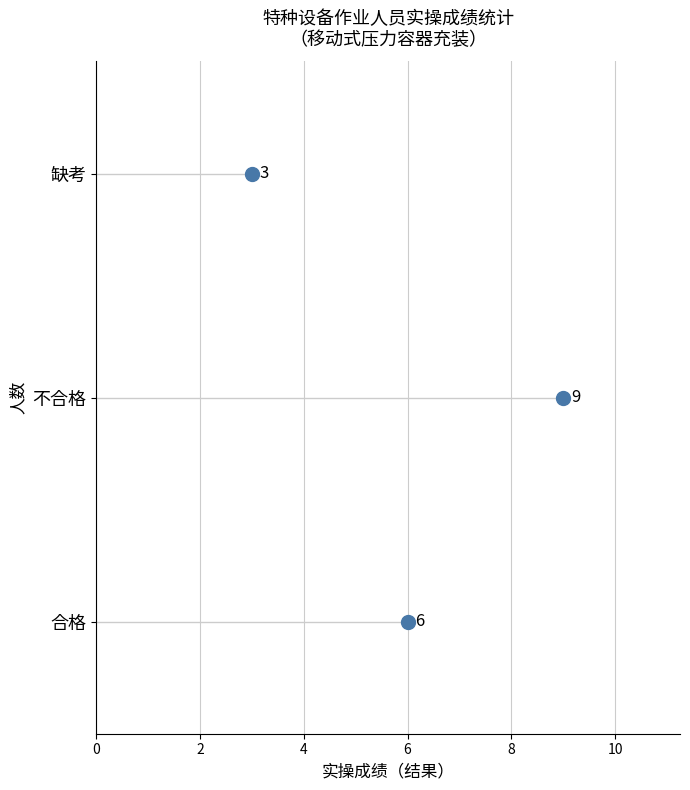

What is the ratio of the value at 2 to the value at 4?

0.5